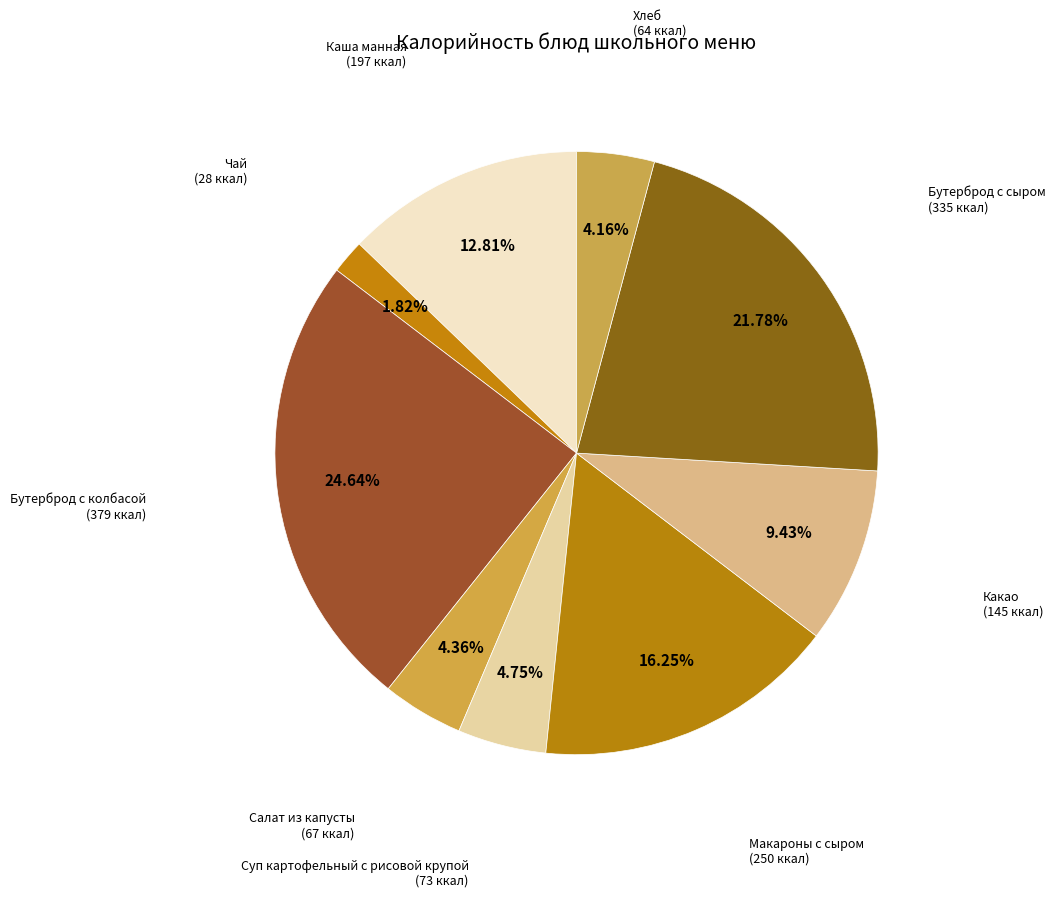

How many segments does this pie chart have?

9